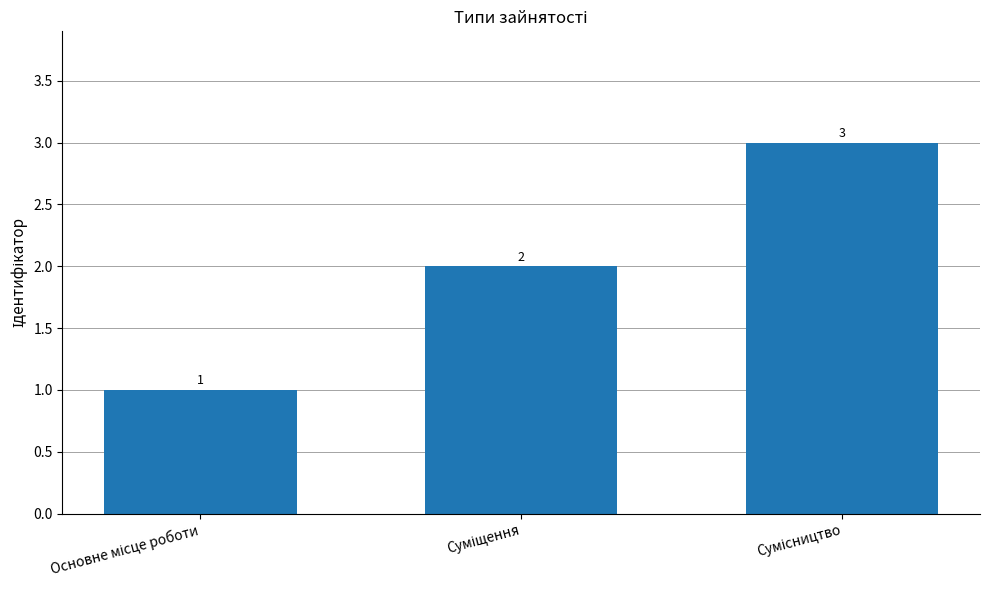

What is the value of the 3rd bar from the left?

3